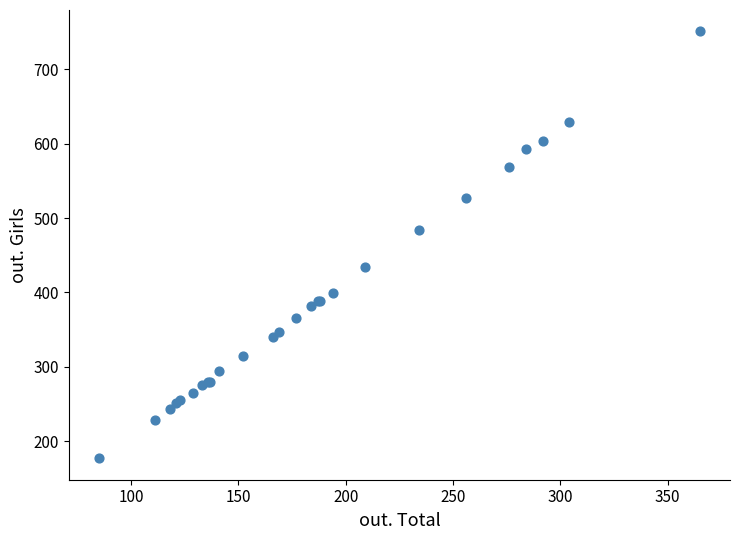

What Y value in the scatter plot is closest to 464?

484